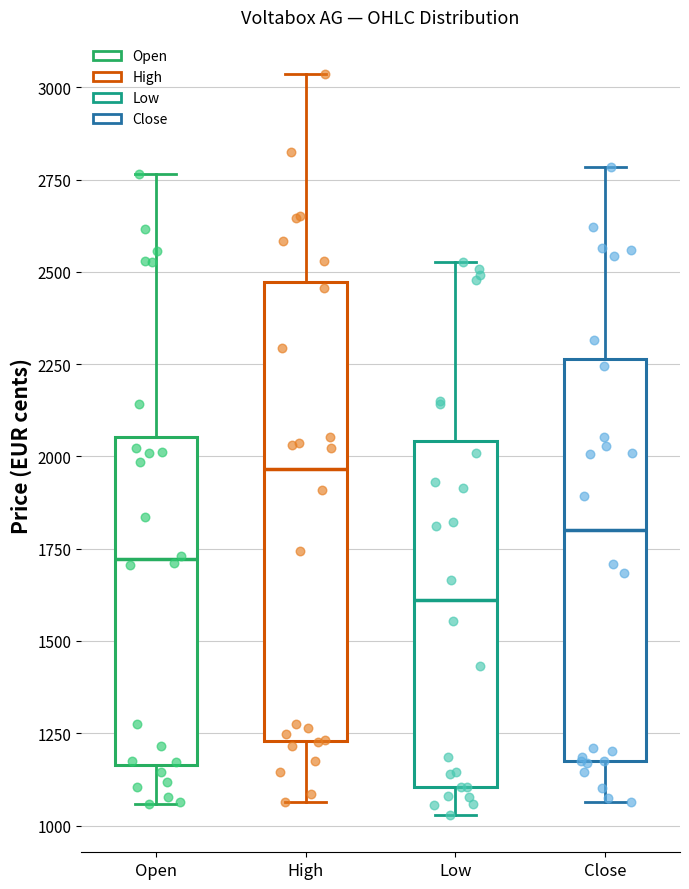

Comparing the boxes themselves (not the whiskers), which one is the tallest?

High